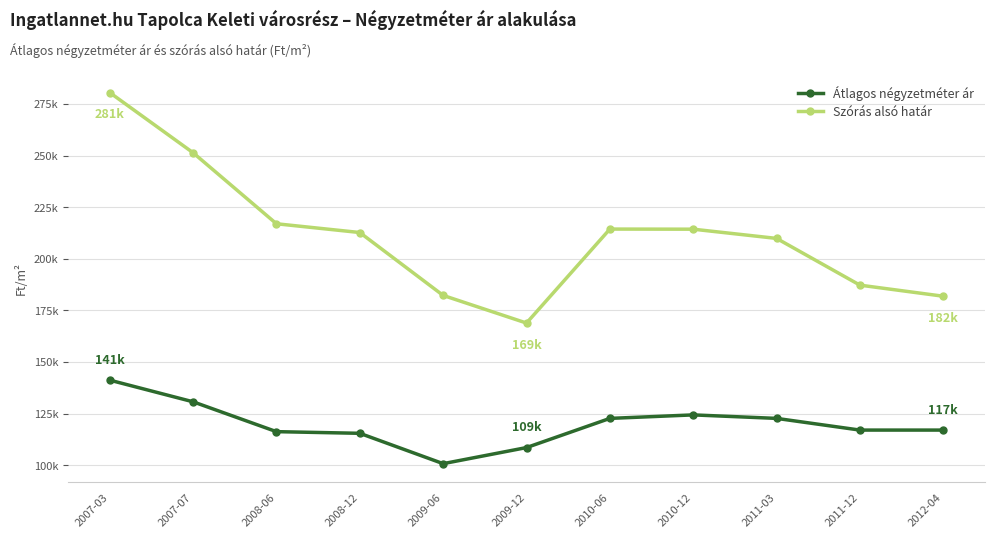

True or false: Átlagos négyzetméter ár and Szórás alsó határ intersect in this chart.

False